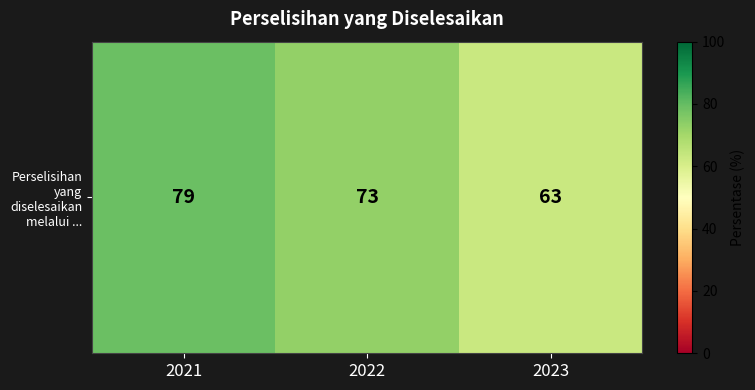

The chart shows a value of 125 at 2021. True or false?

False